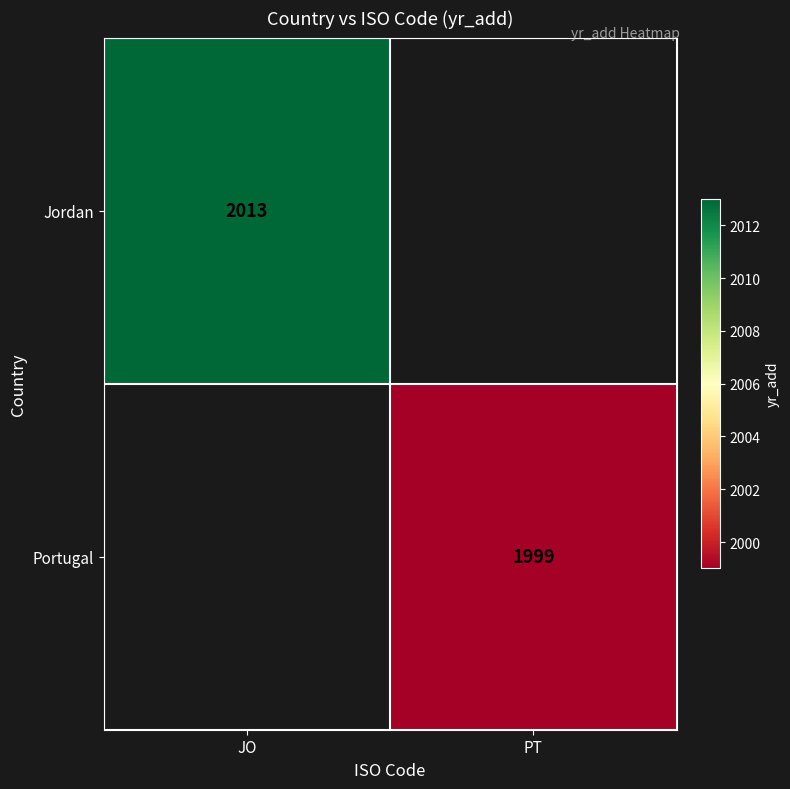

What is the minimum value shown in the chart?

1999.0